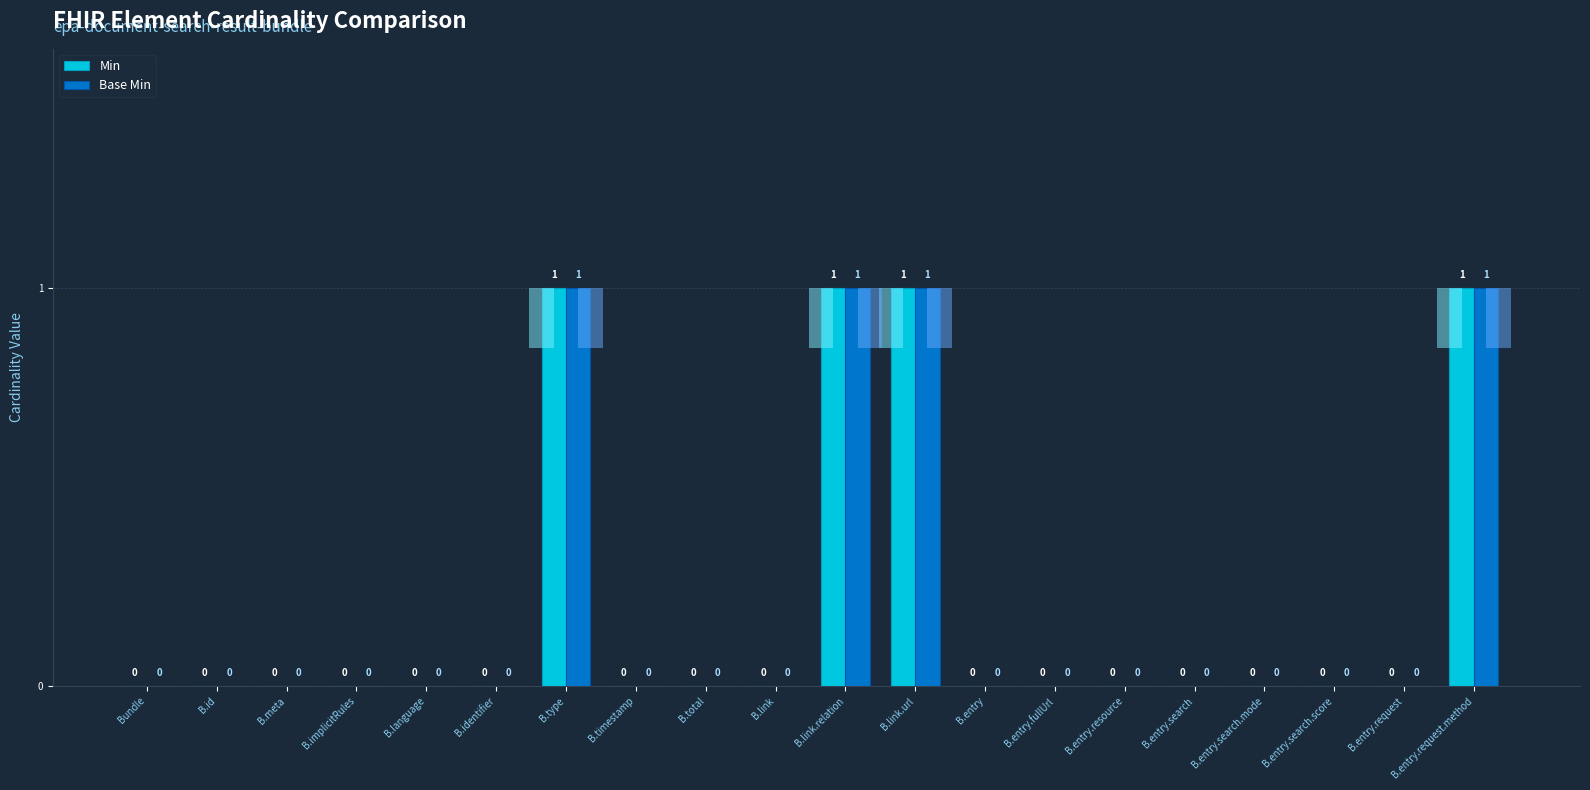

Is the value of Base Min at B.link.url greater than the value of Min at B.link.relation?

No